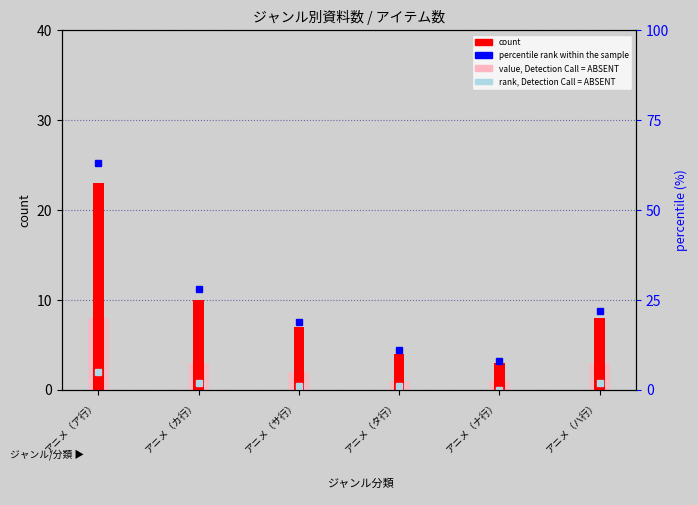

What is the value of the count bar at the 3rd from the left?

7